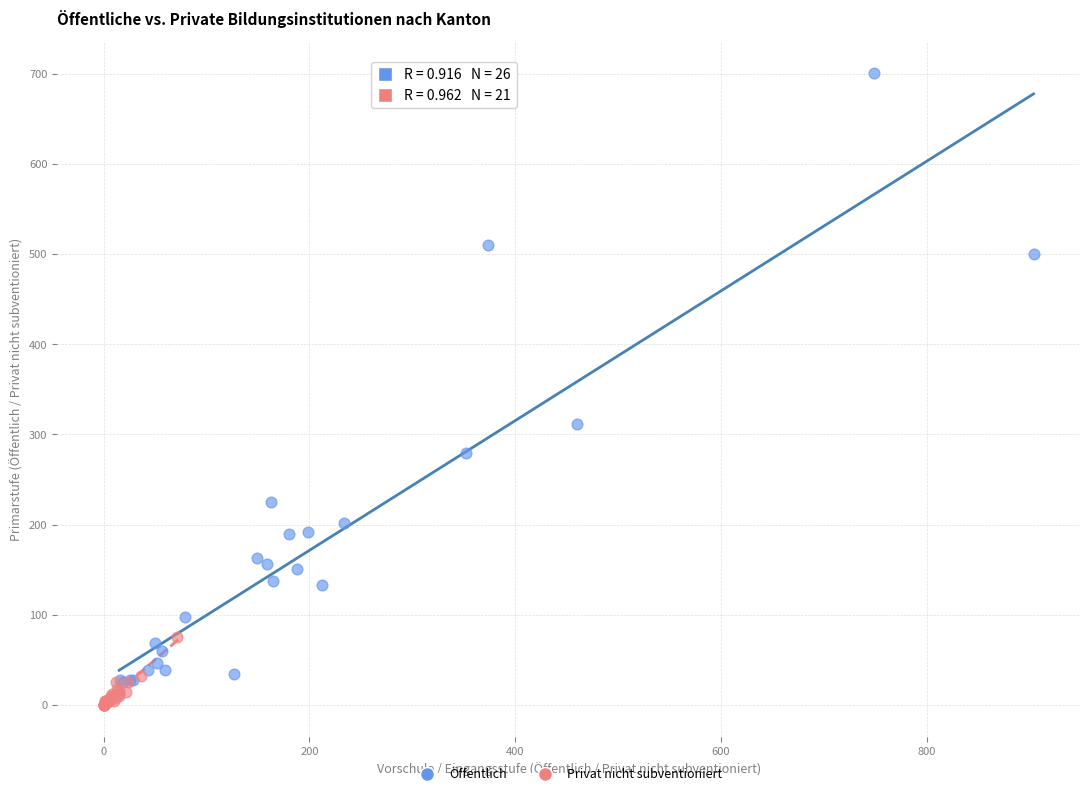

What are all the series names shown in the legend?

Öffentlich, Privat nicht subventioniert